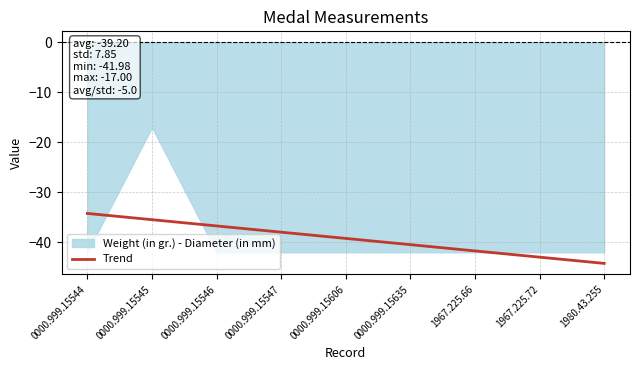

Which category has the lowest value in the Trend series?

1980.43.255